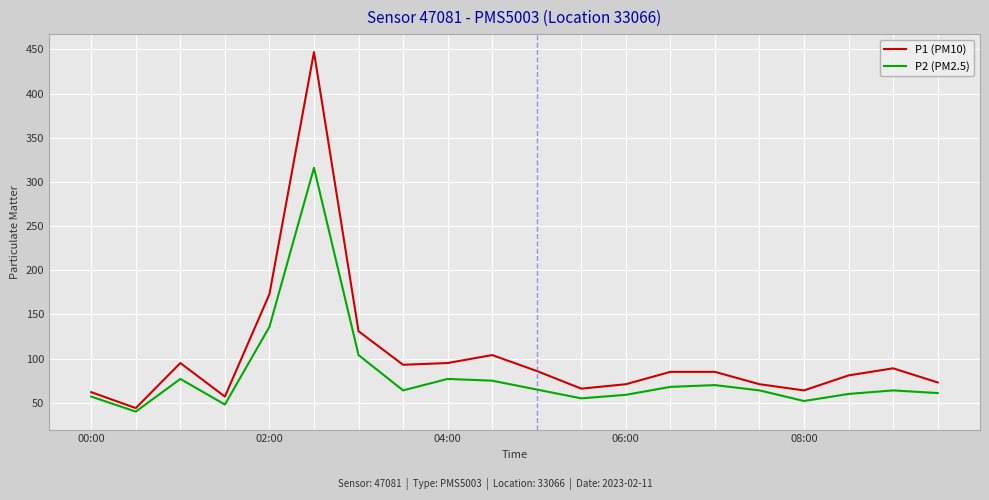

In P2 (PM2.5), how many points are higher than both neighbors (excluding endpoints)?

5